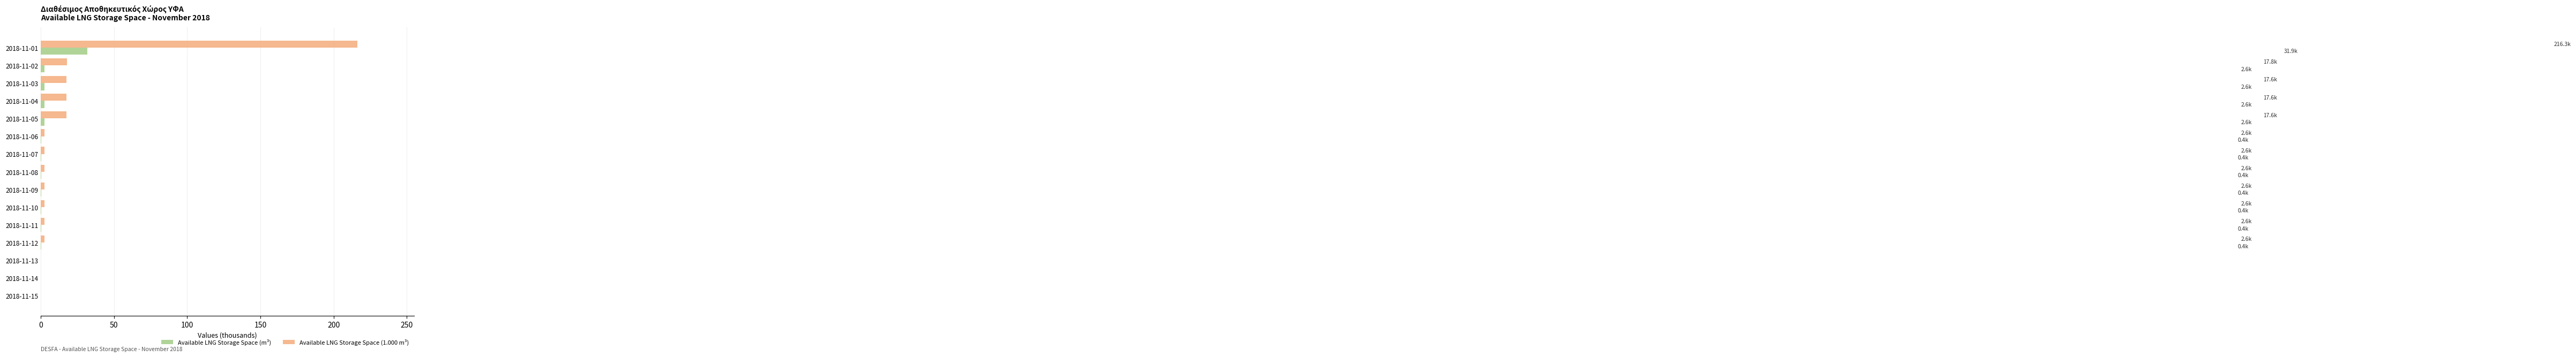

What is the sum of all Available LNG Storage Space (m³) values?

45.1